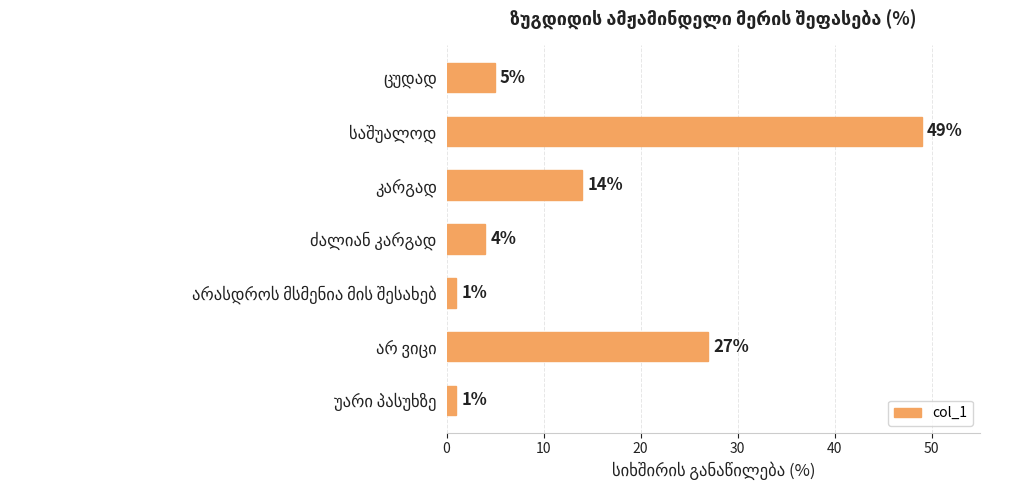

Count the number of data series in this chart.

1